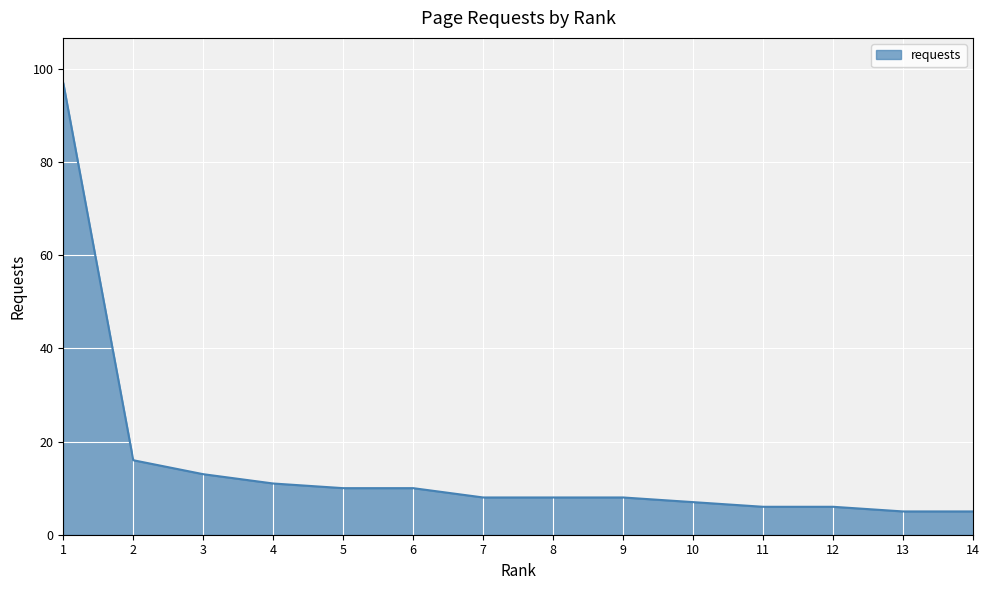

What is the greatest value displayed?

97